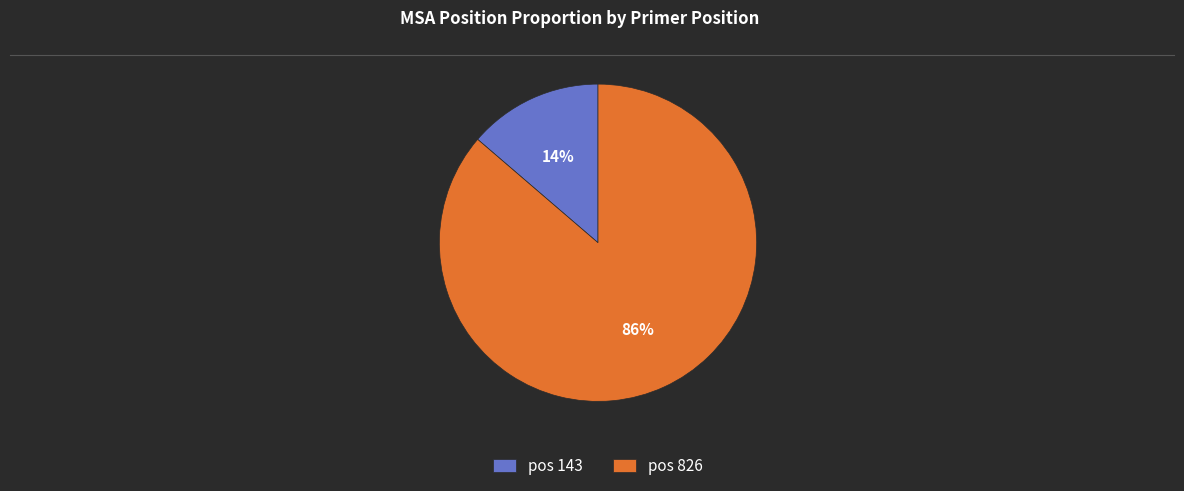

Count the number of slices in the pie.

2